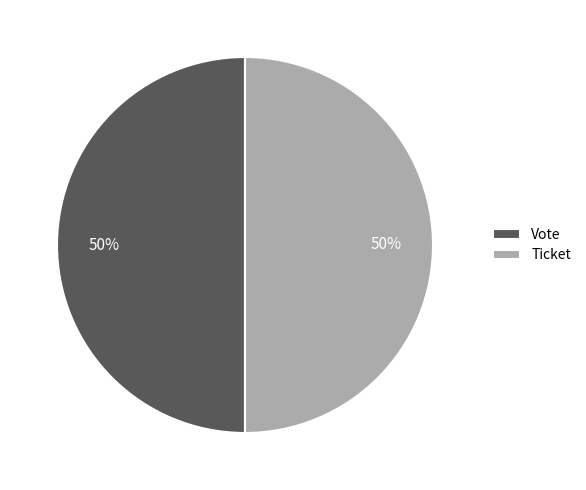

Do Vote and Ticket together represent more than half of the pie?

Yes